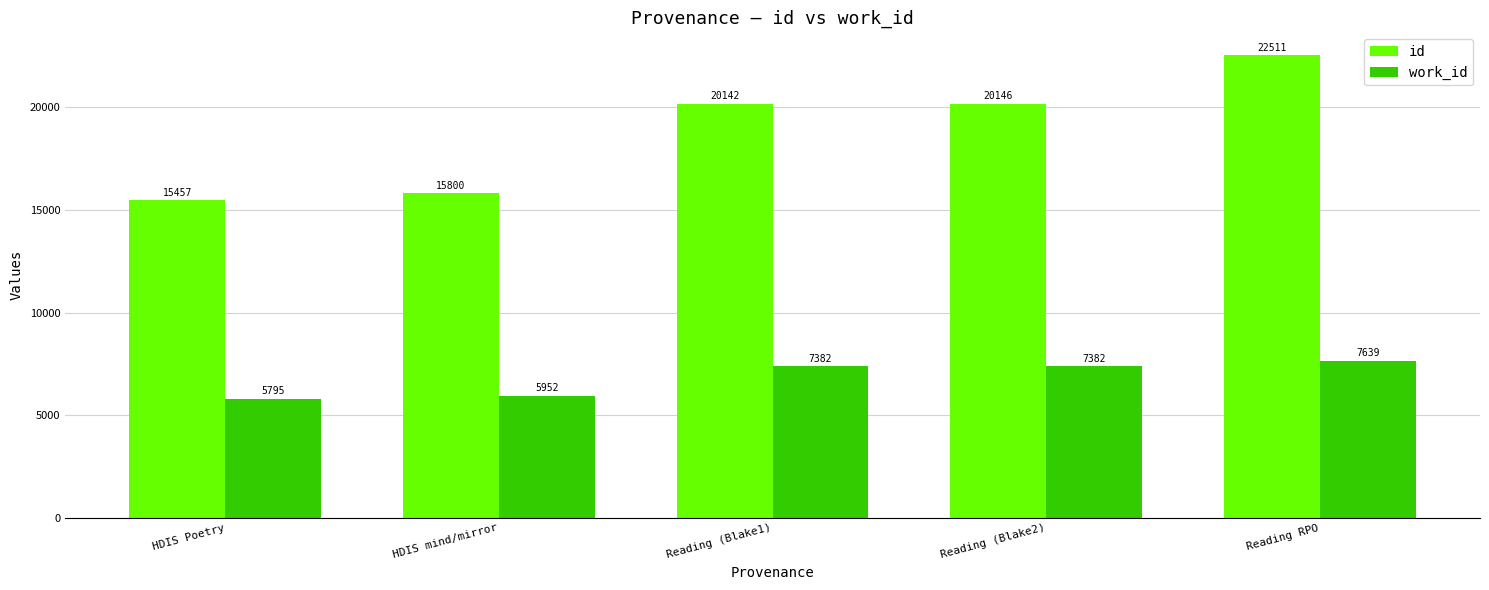

Count the number of data series in this chart.

2